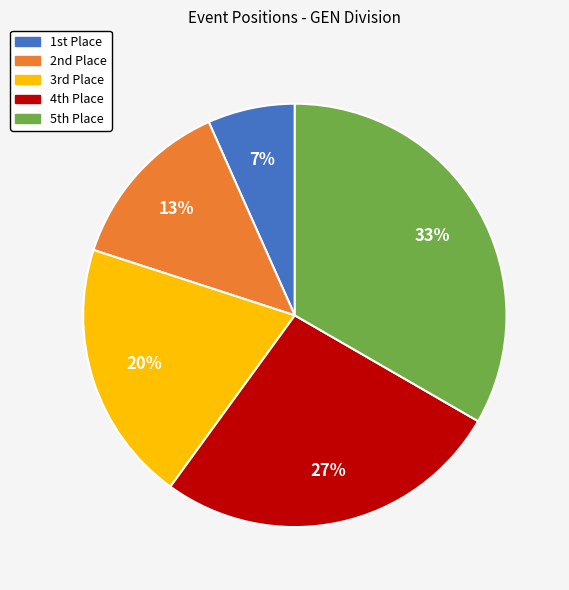

To the nearest percent, what is the average slice percentage?

20%